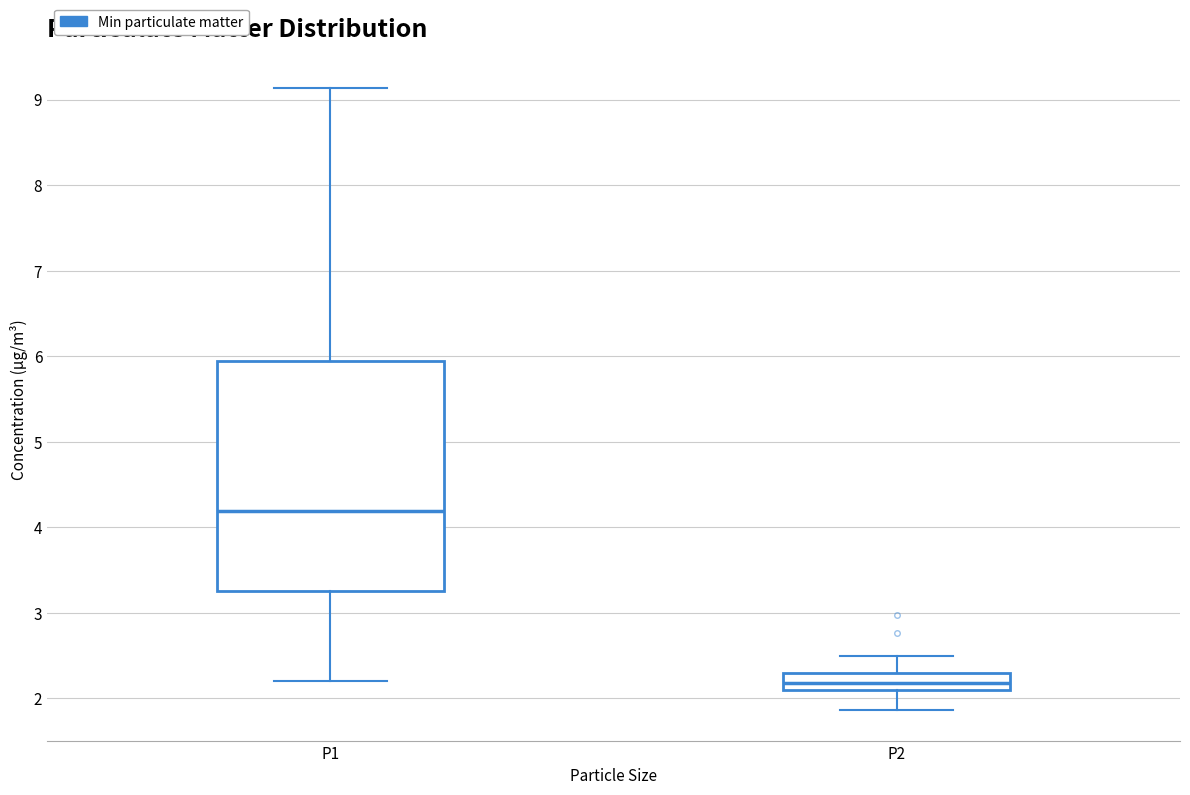

Which box's median line is the highest?

P1